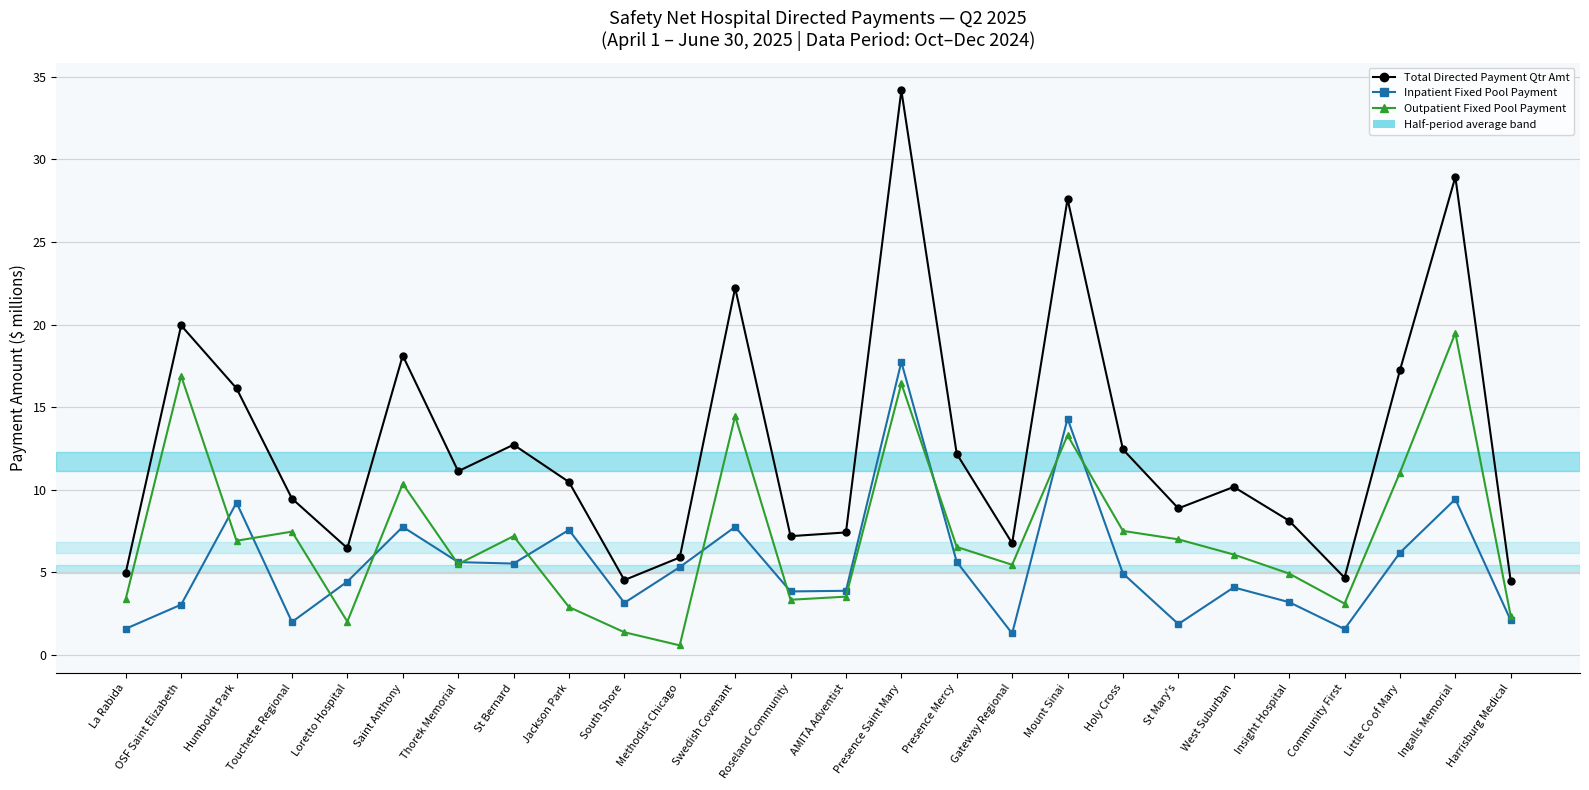

Which series has the largest range (max minus min)?

Total Directed Payment Qtr Amt